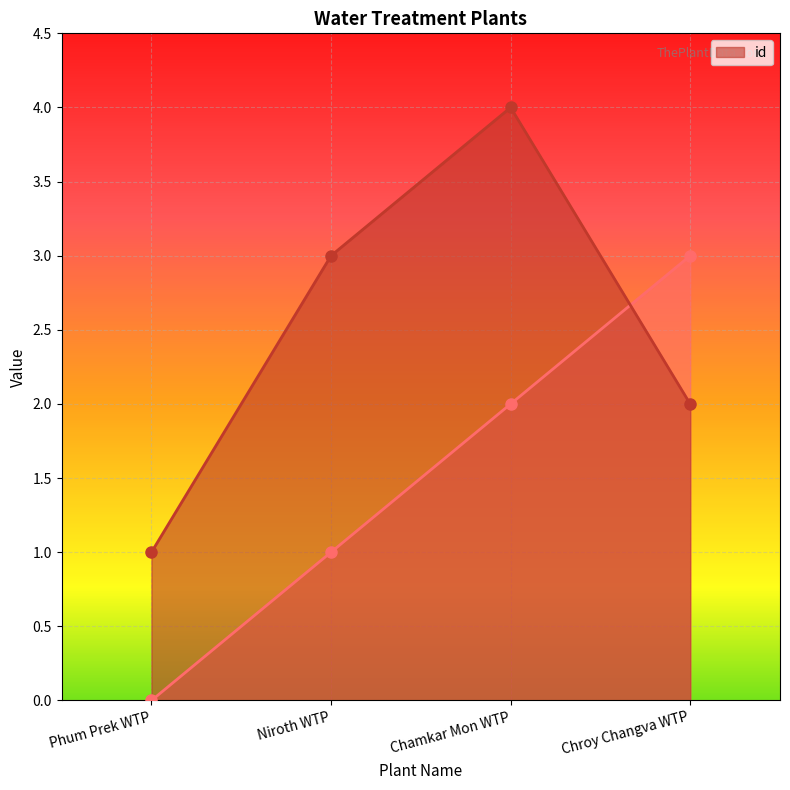

How many intersections are there between _id and id?

1